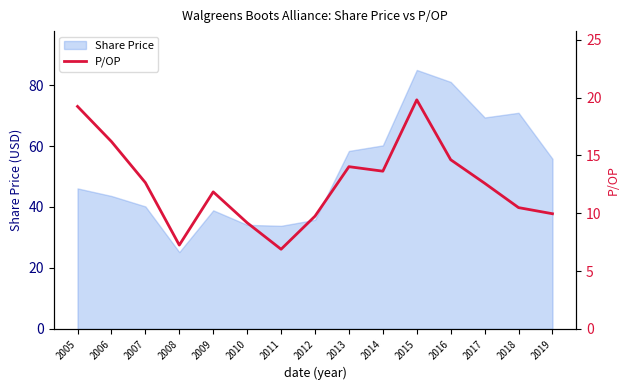

What is the difference between the maximum and minimum values?

12.9